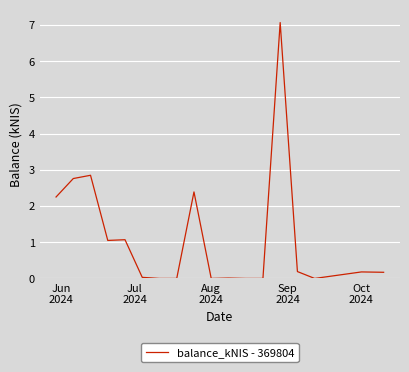

What is the difference between the maximum and minimum values?

7.1